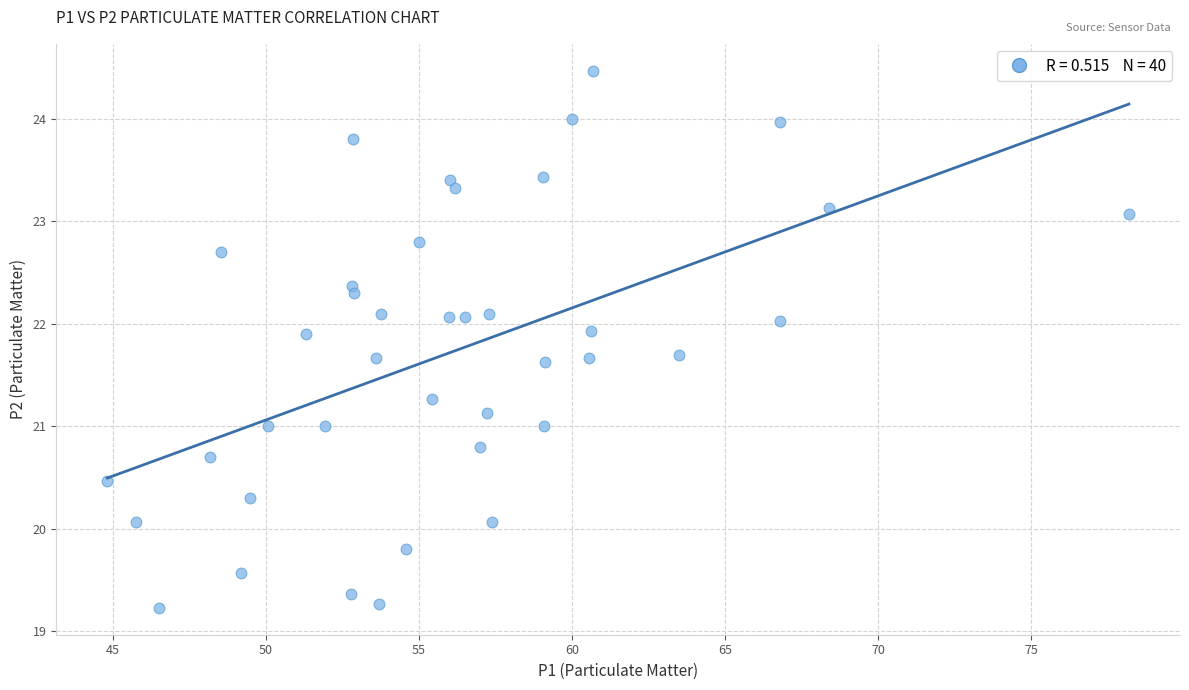

What is the range of Y values (max minus min)?

5.2